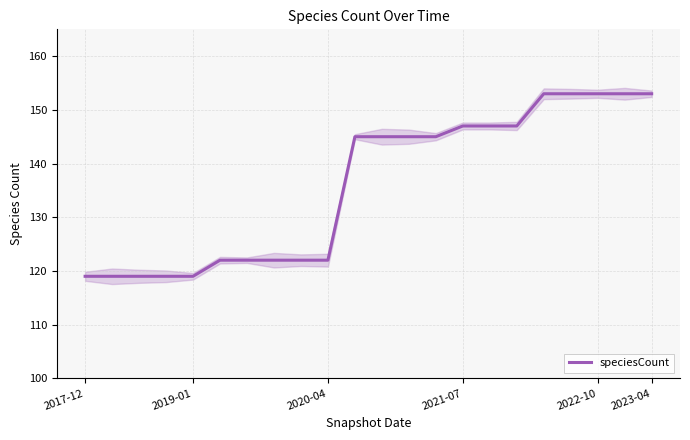

What is the value of the 10th point from the left?

122